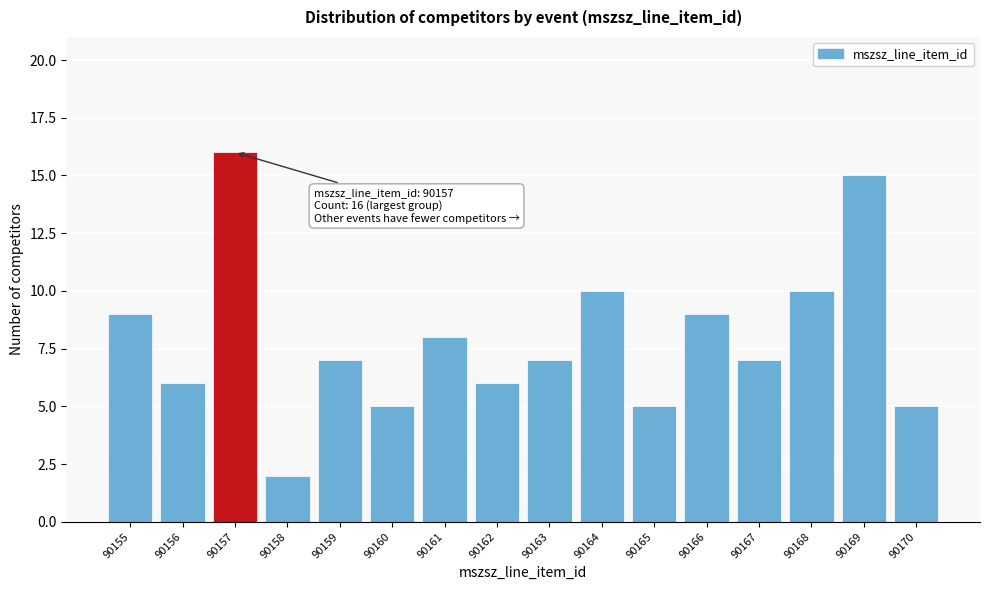

Reading left to right, what are all the values shown in this chart?

9	6	16	2	7	5	8	6	7	10	5	9	7	10	15	5